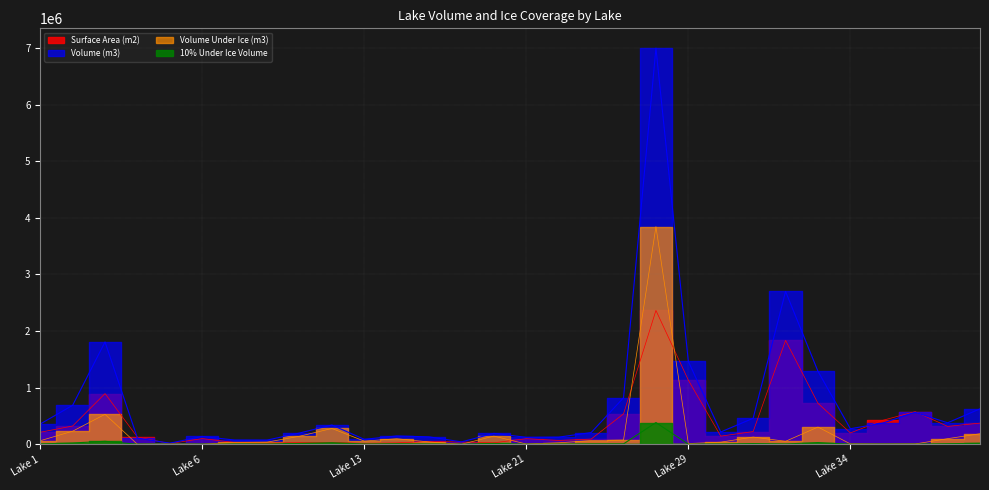

List the series in order of their peak value, lowest first.

10% Under Ice Volume, Surface Area (m2), Volume Under Ice (m3), Volume (m3)